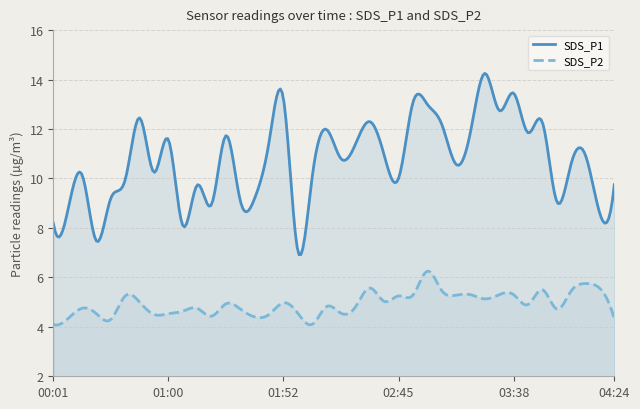

What is the total value across all series at 03:05?

17.7